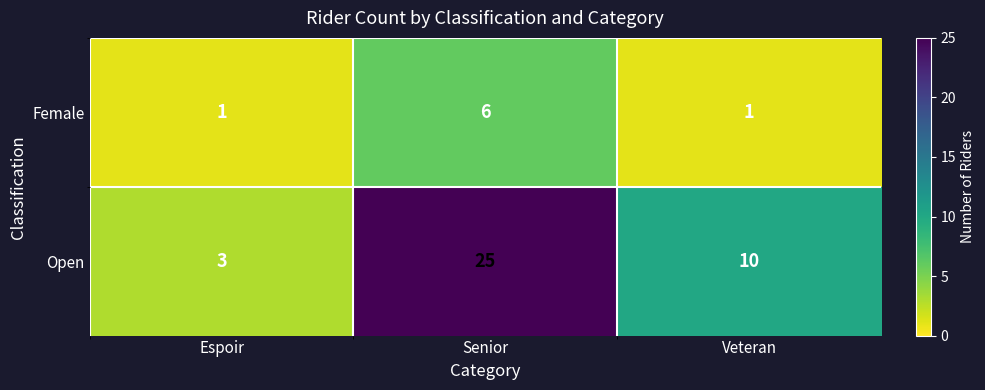

List the series in order of their overall mean, highest first.

Open, Female